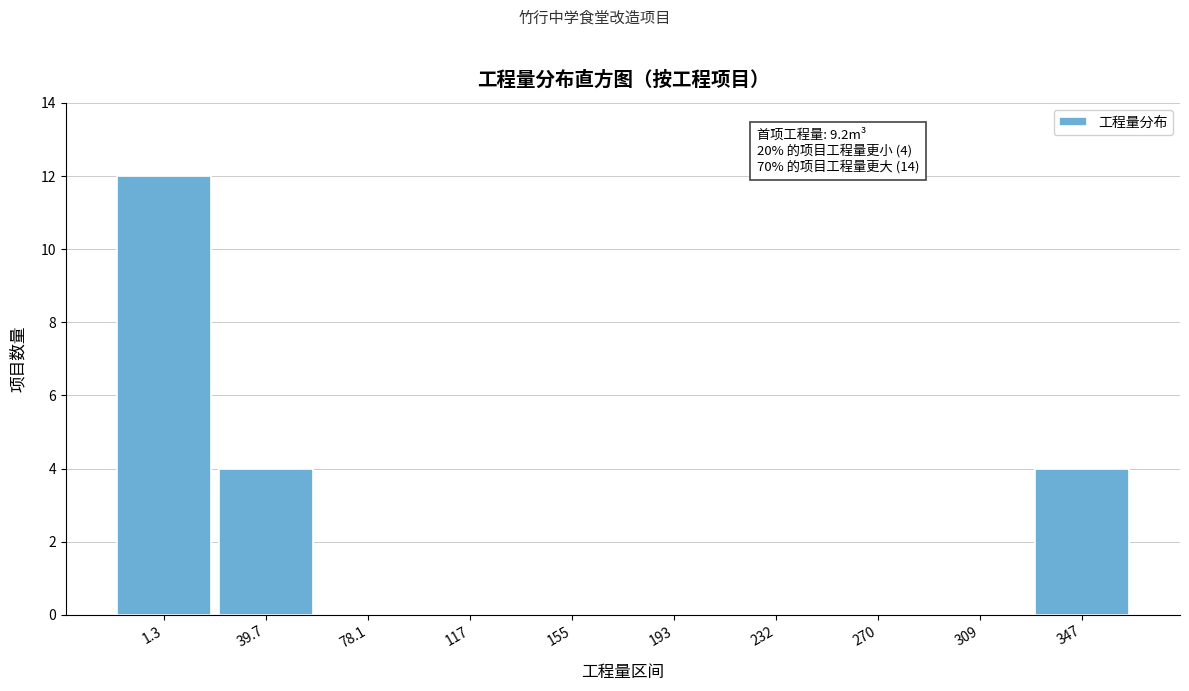

Reading left to right, extract all data points from this chart.

1.3=12	39.7=4	78.1=0	117=0	155=0	193=0	232=0	270=0	309=0	347=4